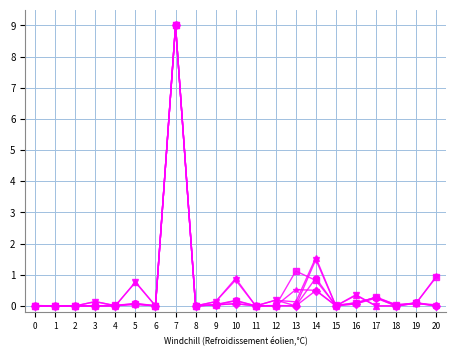

What is the maximum value shown in the chart?

9.0